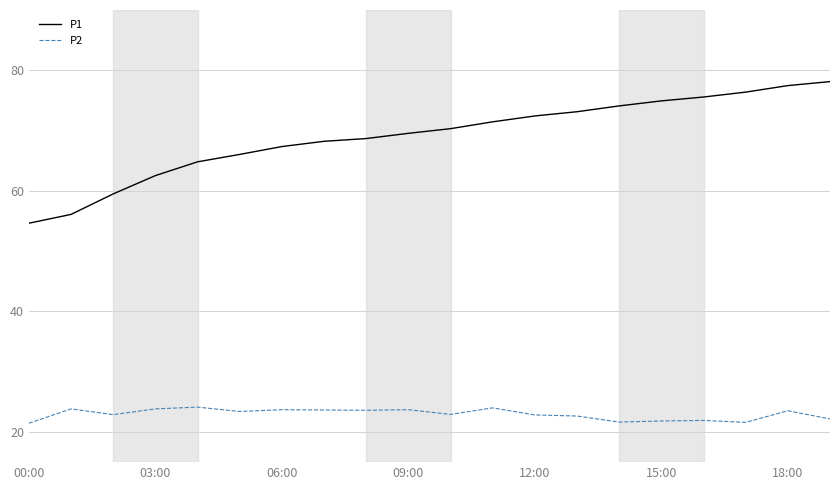

True or false: P1 and P2 intersect in this chart.

False